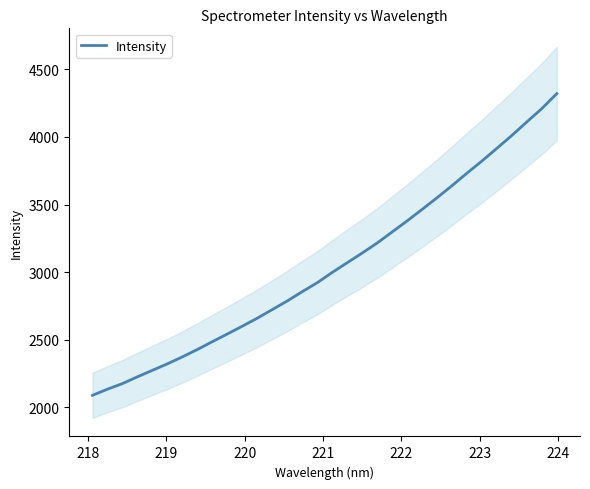

What is the maximum value for Intensity?

4320.2